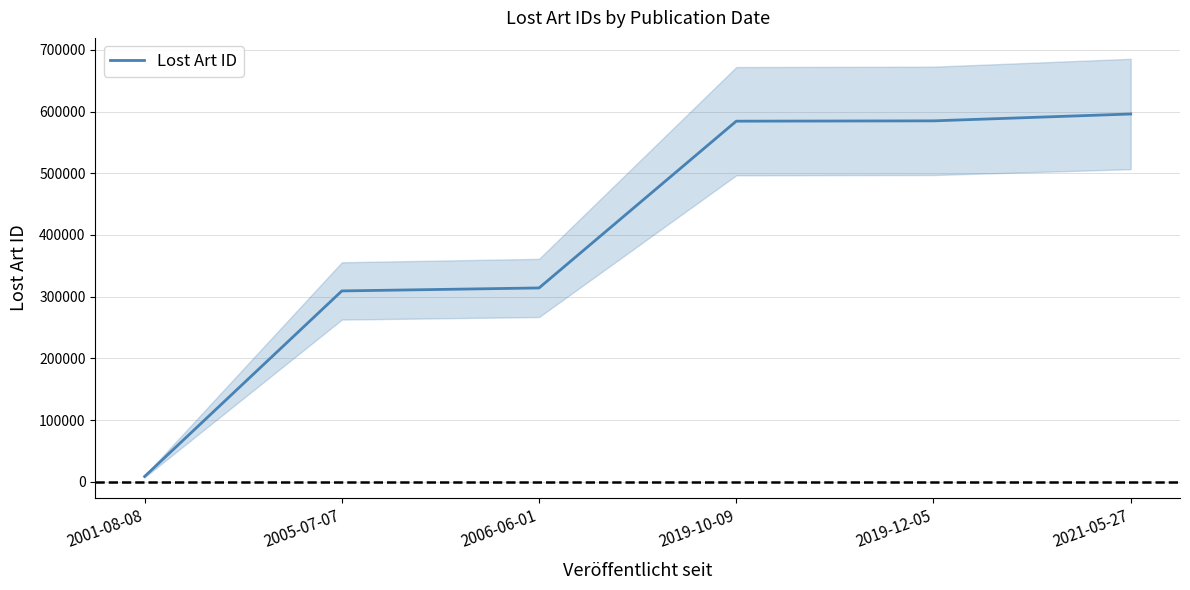

At which category does the chart reach its minimum across all series?

2001-08-08